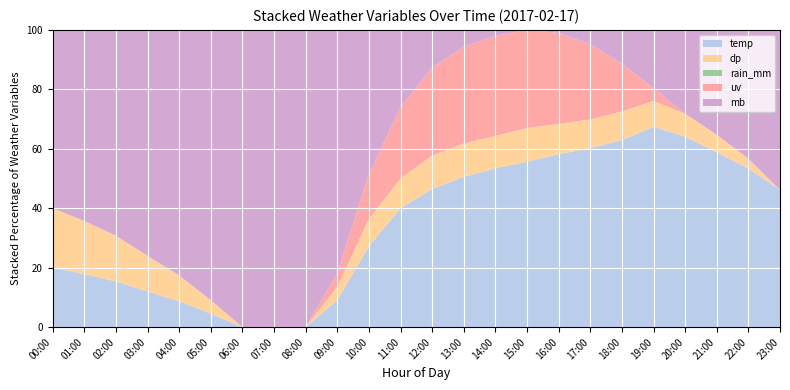

Reading left to right, transcribe all the data shown in this chart.

temp: 6.5	6.4	6.3	6.2	6.1	6.0	5.9	5.9	5.9	6.1	6.8	7.9	9.2	10.4	11.3	11.8	11.6	10.9	9.8	9.0	8.4	7.9	7.5	7.1
dp: 6.1	6.0	5.9	5.8	5.7	5.6	5.5	5.5	5.5	5.6	5.8	6.0	6.3	6.5	6.6	6.7	6.5	6.3	6.1	5.9	5.8	5.7	5.6	5.5
rain_mm: 0.0	0.0	0.0	0.0	0.0	0.0	0.0	0.0	0.0	0.0	0.0	0.0	0.0	0.0	0.0	0.0	0.0	0.0	0.0	0.0	0.0	0.0	0.0	0.0
uv: 0.0	0.0	0.0	0.0	0.0	0.0	0.0	0.0	0.0	0.1	0.5	1.2	2.1	2.9	3.4	3.5	3.0	2.1	1.0	0.2	0.0	0.0	0.0	0.0
mb: 1028.1	1028.1	1028.1	1028.2	1028.2	1028.3	1028.3	1028.3	1028.2	1028.1	1027.9	1027.6	1027.2	1026.8	1026.5	1026.3	1026.4	1026.7	1027.0	1027.2	1027.4	1027.5	1027.6	1027.7